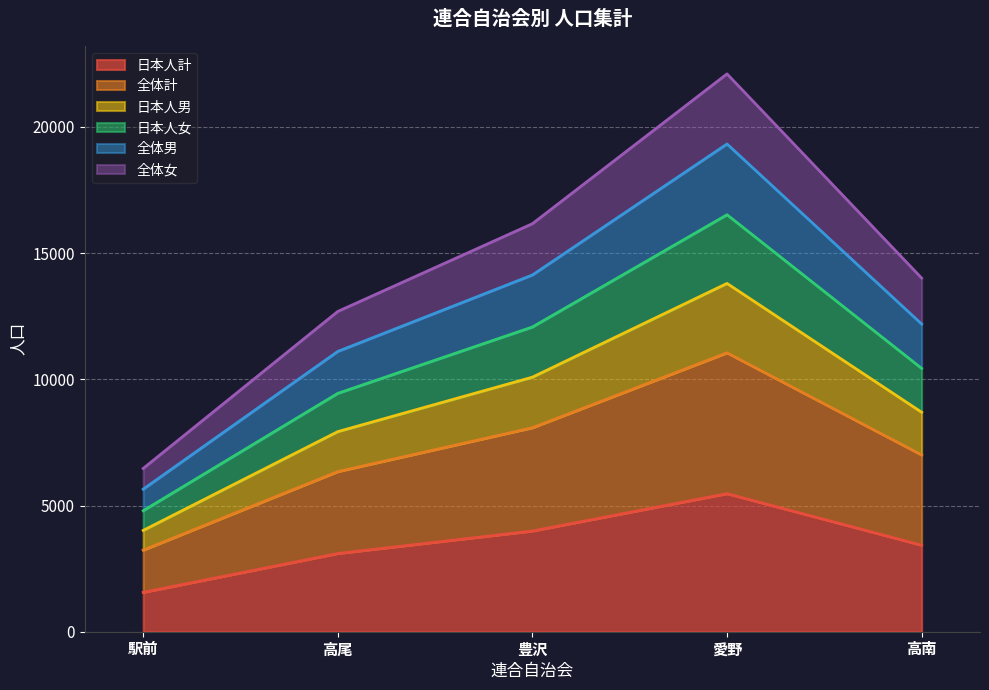

At which label does 日本人計 reach its minimum?

駅前